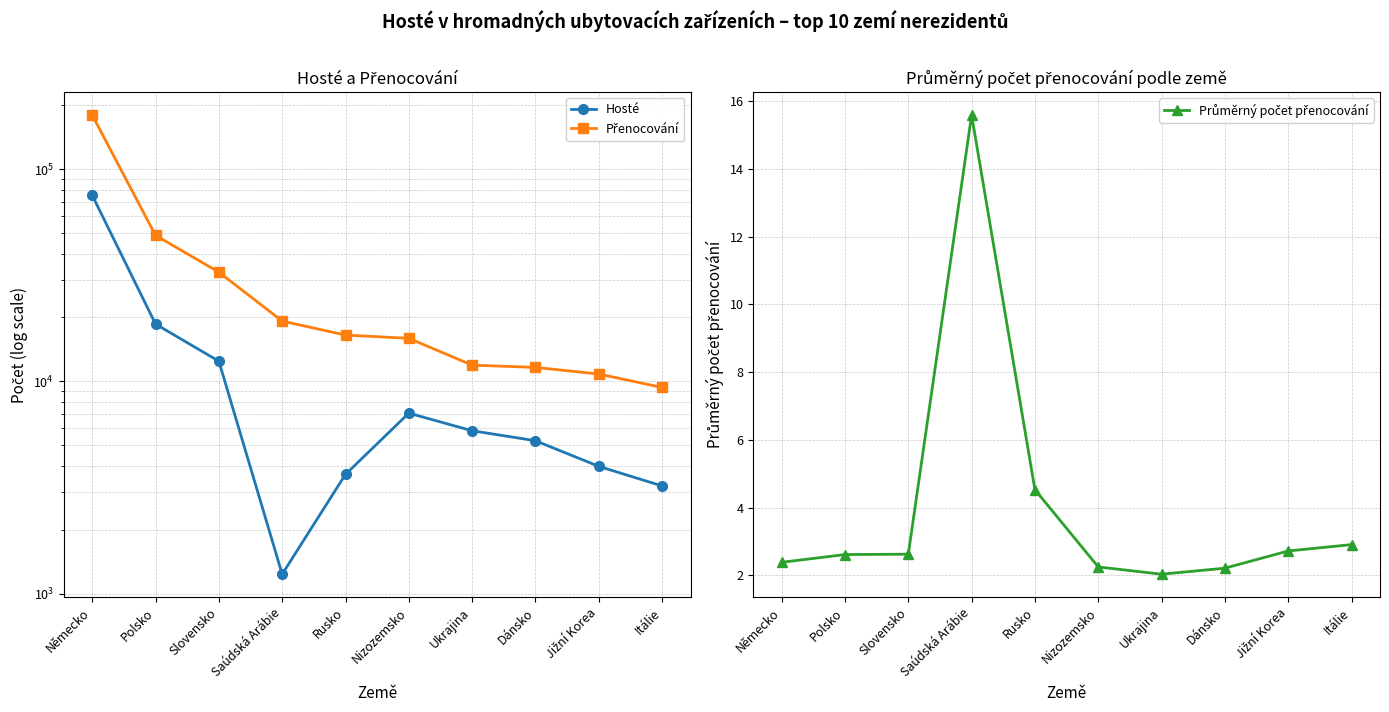

True or false: Průměrný počet přenocování and Hosté cross at least once.

False